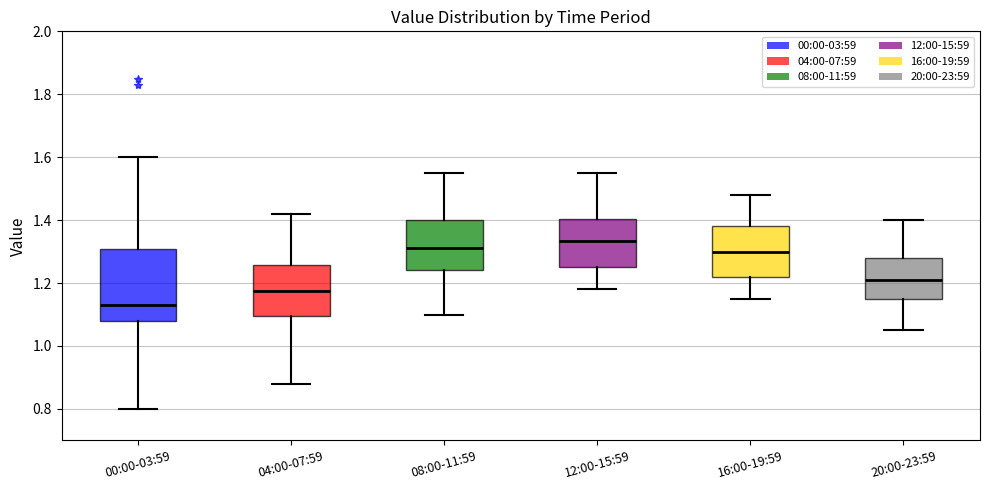

Which box has the highest median line?

12:00-15:59